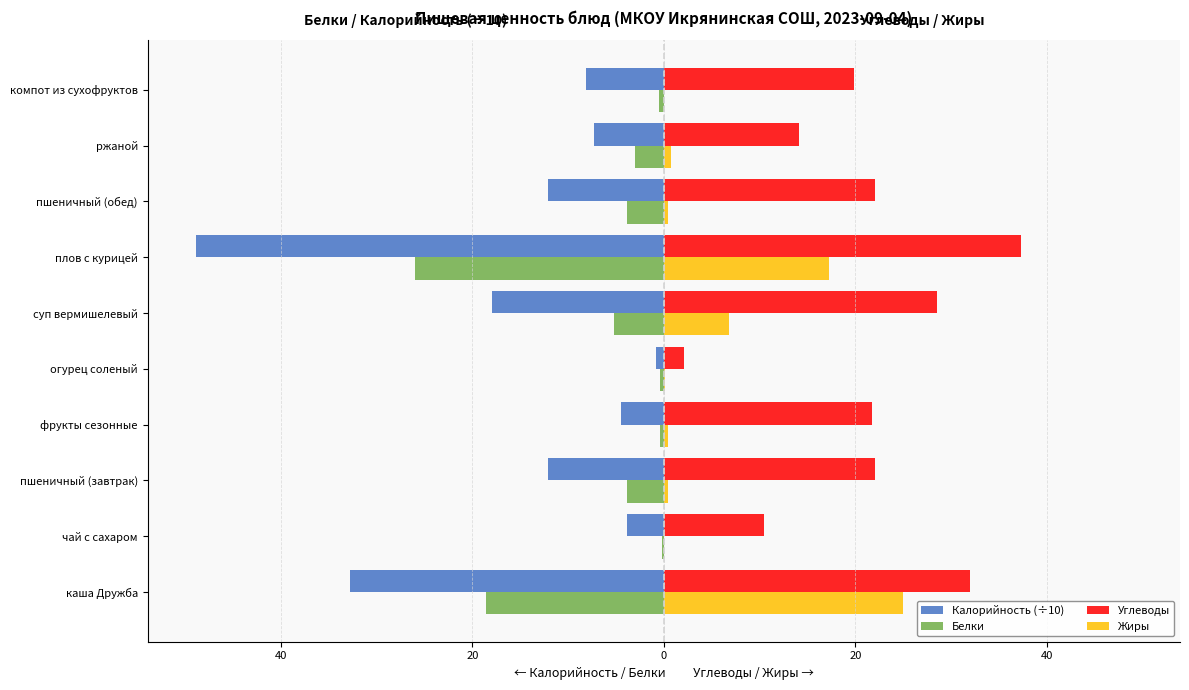

What is the value of the Углеводы bar at the 1st from the left?

31.9